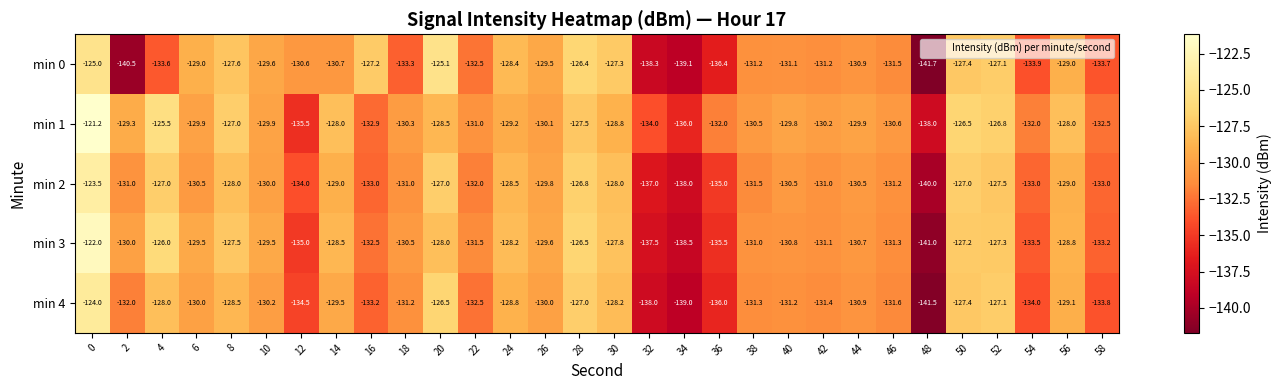

Is it true that min 4 equals -223.4 at 8?

False